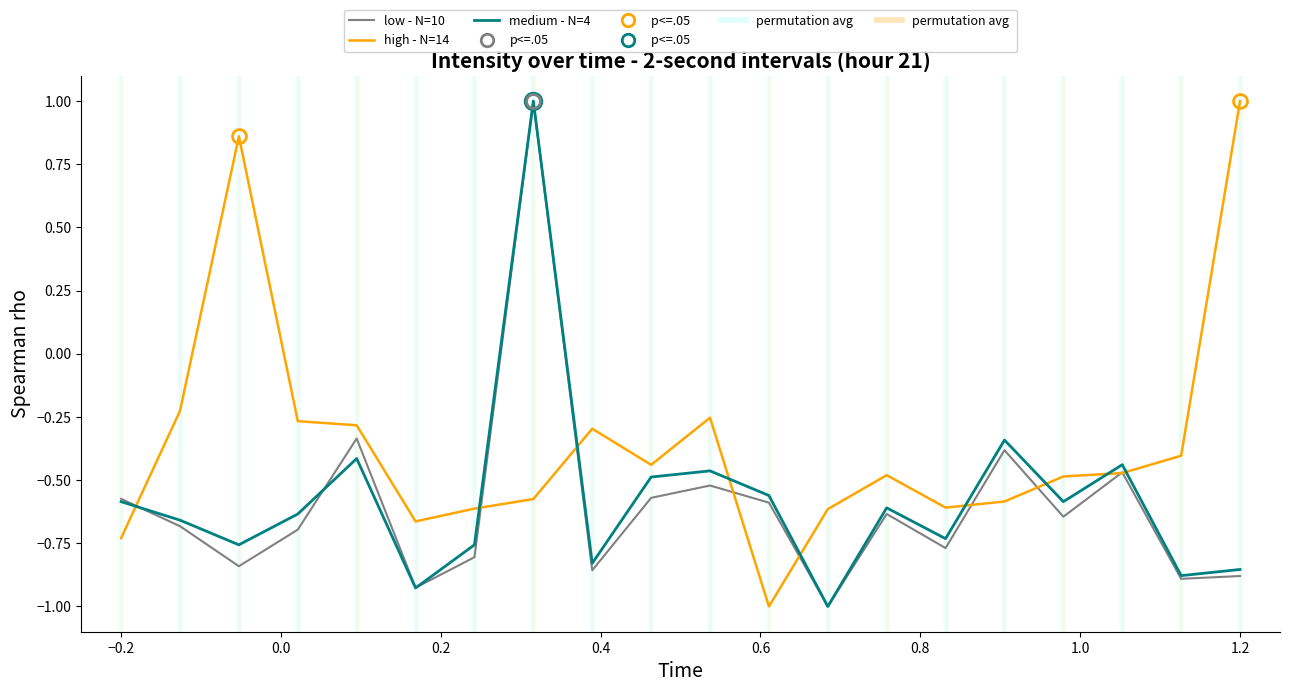

In medium - N=4, how many points are lower than both neighbors (excluding endpoints)?

7